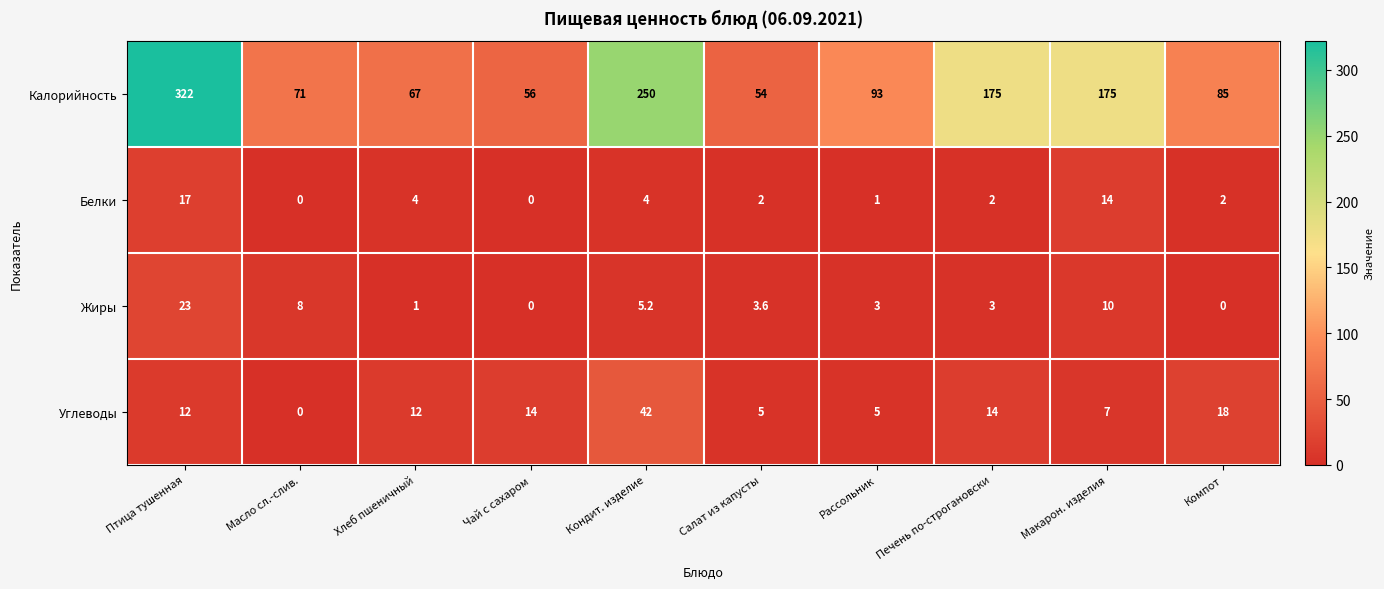

List the series in order of their peak value, lowest first.

Белки, Жиры, Углеводы, Калорийность